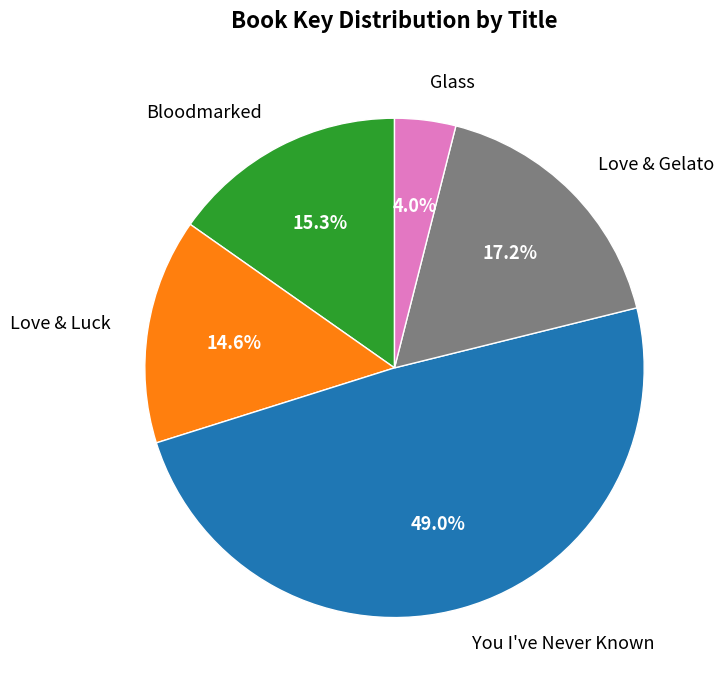

To the nearest percent, what portion does Glass represent?

4%